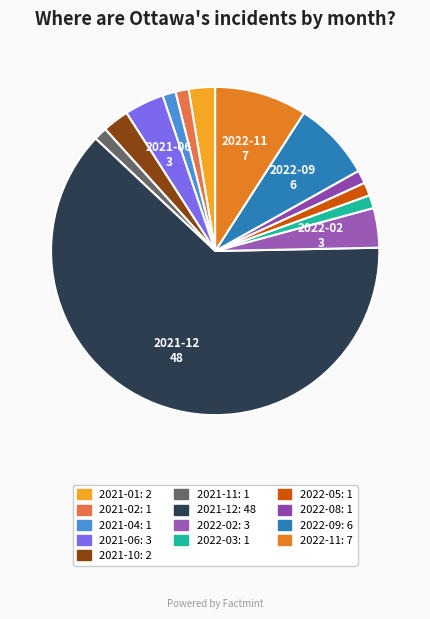

Count the number of slices in the pie.

13